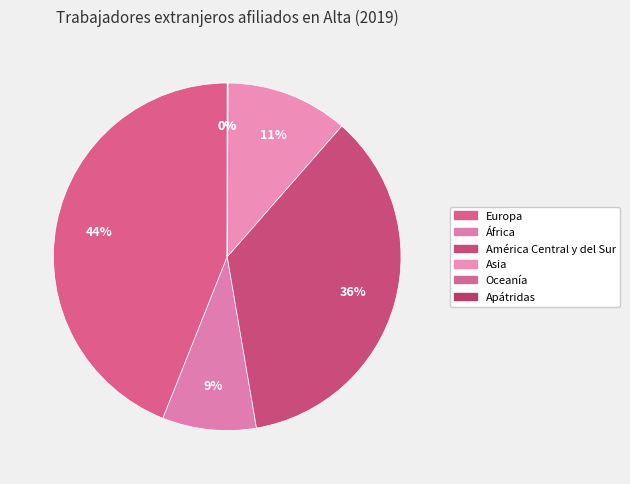

To the nearest percent, what is the average slice percentage?

17%